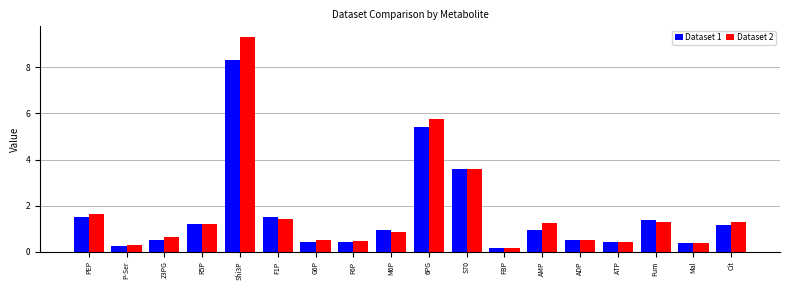

Which category has the highest value across all series?

Shi3P